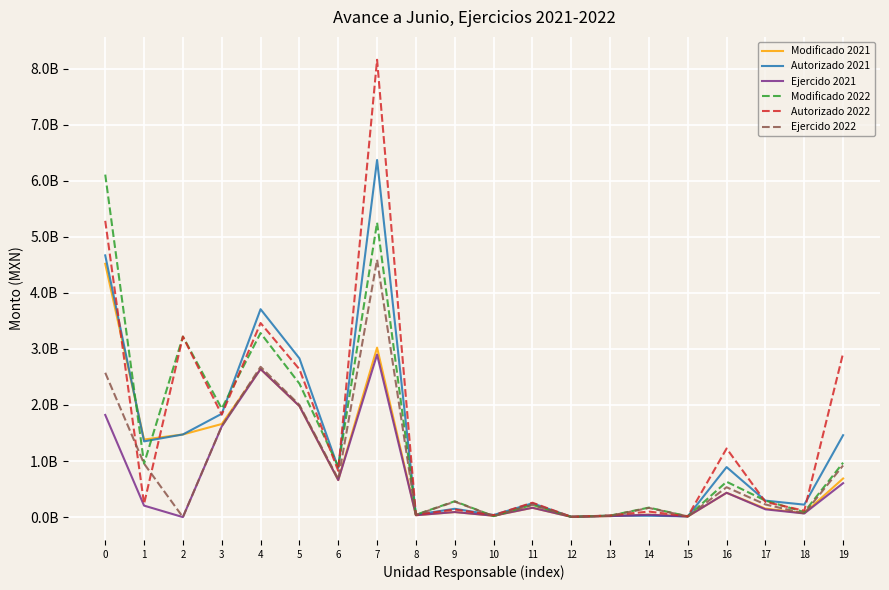

The Ejercido 2021 series shows 2899201327.4 at 7. True or false?

True